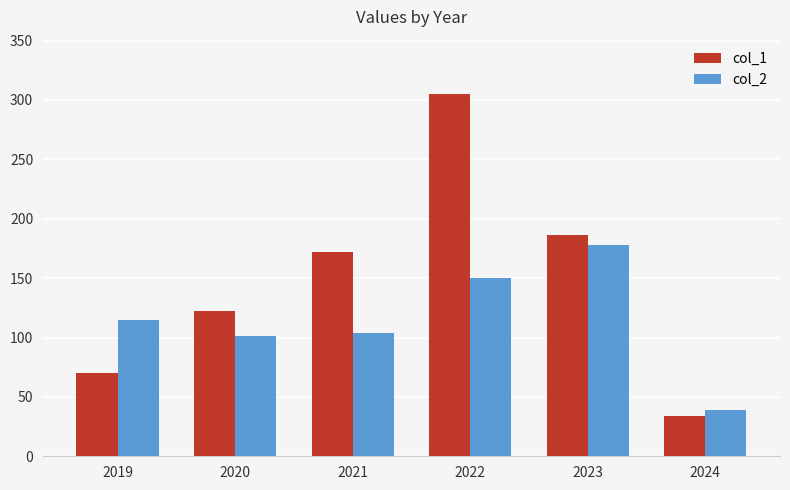

At which category does the chart reach its minimum across all series?

2024